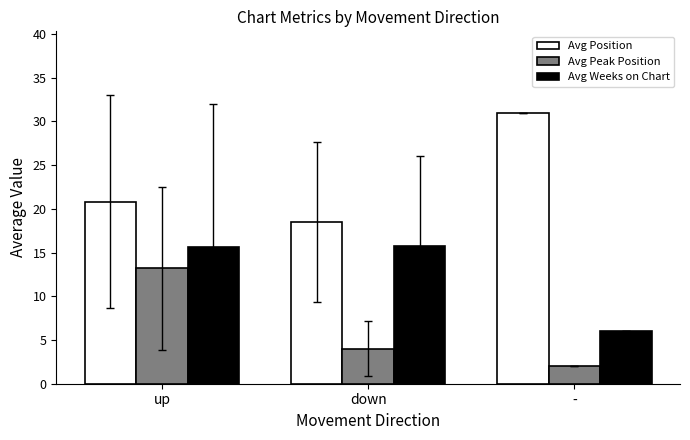

What is the difference between the maximum and minimum values in the Avg Peak Position series?

11.2